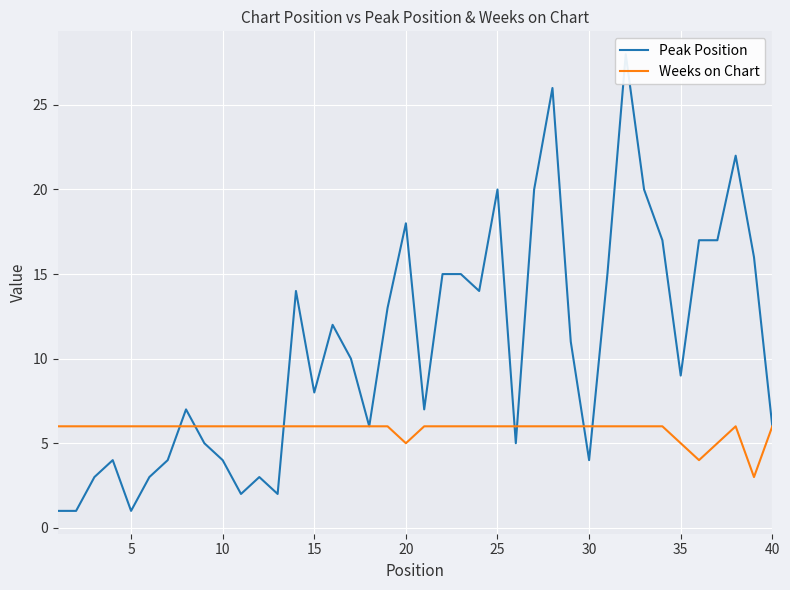

Is it true that Weeks on Chart equals 6 at 40?

True